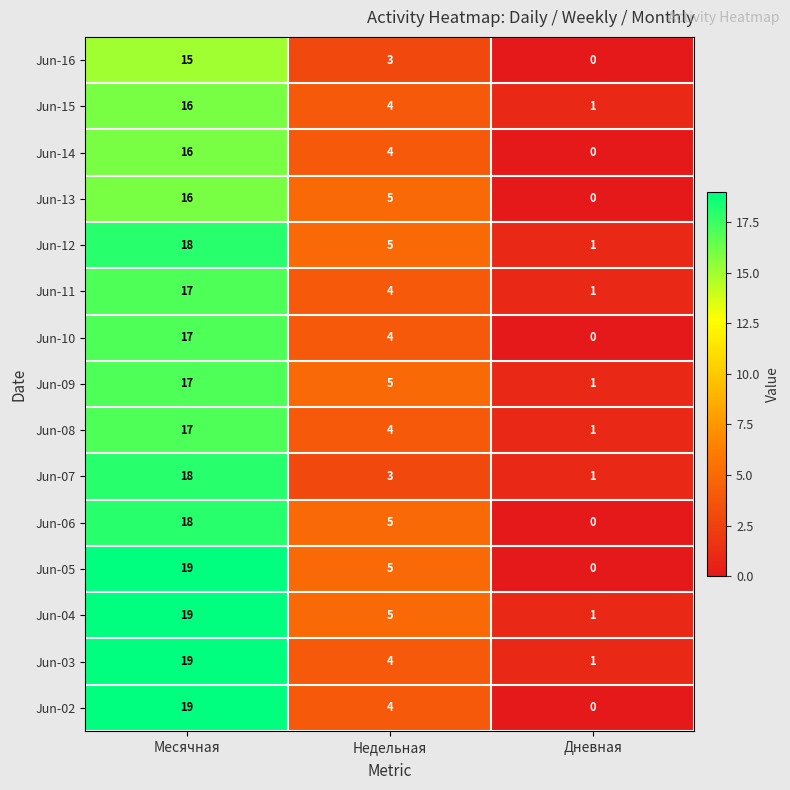

What is the sum of all Jun-03 values?

24